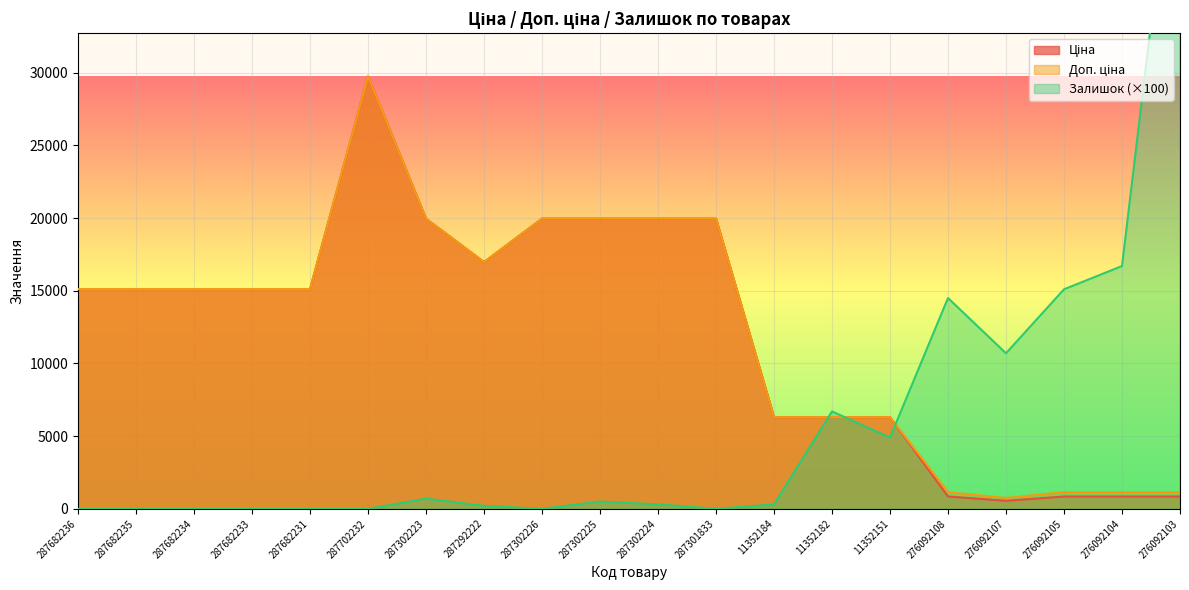

Reading left to right, extract all data points from this chart.

Ціна: 287682236=15120.0	287682235=15120.0	287682234=15120.0	287682233=15120.0	287682231=15120.0	287702232=29747.2	287302223=19964.2	287292222=16976.3	287302226=19964.2	287302225=19964.2	287302224=19964.2	287301833=19964.2	11352184=6308.8	11352182=6308.8	11352151=6308.8	276092108=848.4	276092107=551.5	276092105=848.4	276092104=848.4	276092103=848.4
Доп. ціна: 287682236=15120.0	287682235=15120.0	287682234=15120.0	287682233=15120.0	287682231=15120.0	287702232=29747.2	287302223=19964.2	287292222=16976.3	287302226=19964.2	287302225=19964.2	287302224=19964.2	287301833=19964.2	11352184=6308.8	11352182=6308.8	11352151=6308.8	276092108=1149.7	276092107=747.0	276092105=1149.7	276092104=1149.7	276092103=1149.7
Залишок: 287682236=0.0	287682235=0.0	287682234=0.0	287682233=0.0	287682231=0.0	287702232=0.0	287302223=700.0	287292222=200.0	287302226=0.0	287302225=500.0	287302224=300.0	287301833=0.0	11352184=300.0	11352182=6700.0	11352151=4900.0	276092108=14500.0	276092107=10700.0	276092105=15100.0	276092104=16700.0	276092103=50000.0